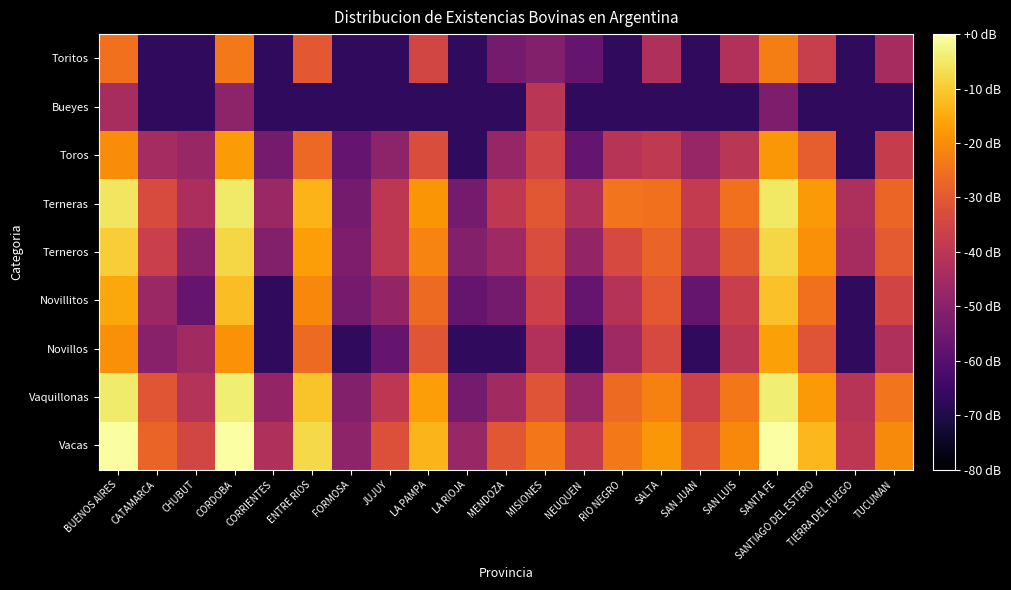

List the series in order of their peak value, highest first.

Vacas, Vaquillonas, Terneras, Terneros, Novillitos, Novillos, Toros, Toritos, Bueyes